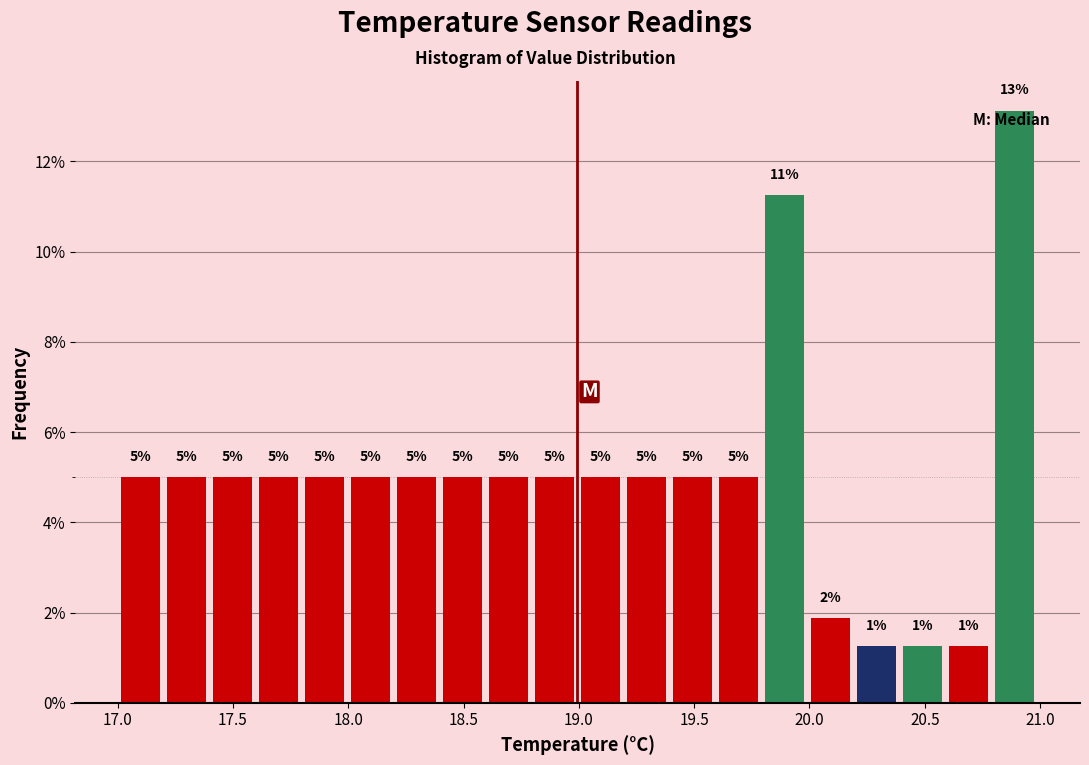

Read against the x-axis, roughly where is the centre of the tallest bar?

20.90